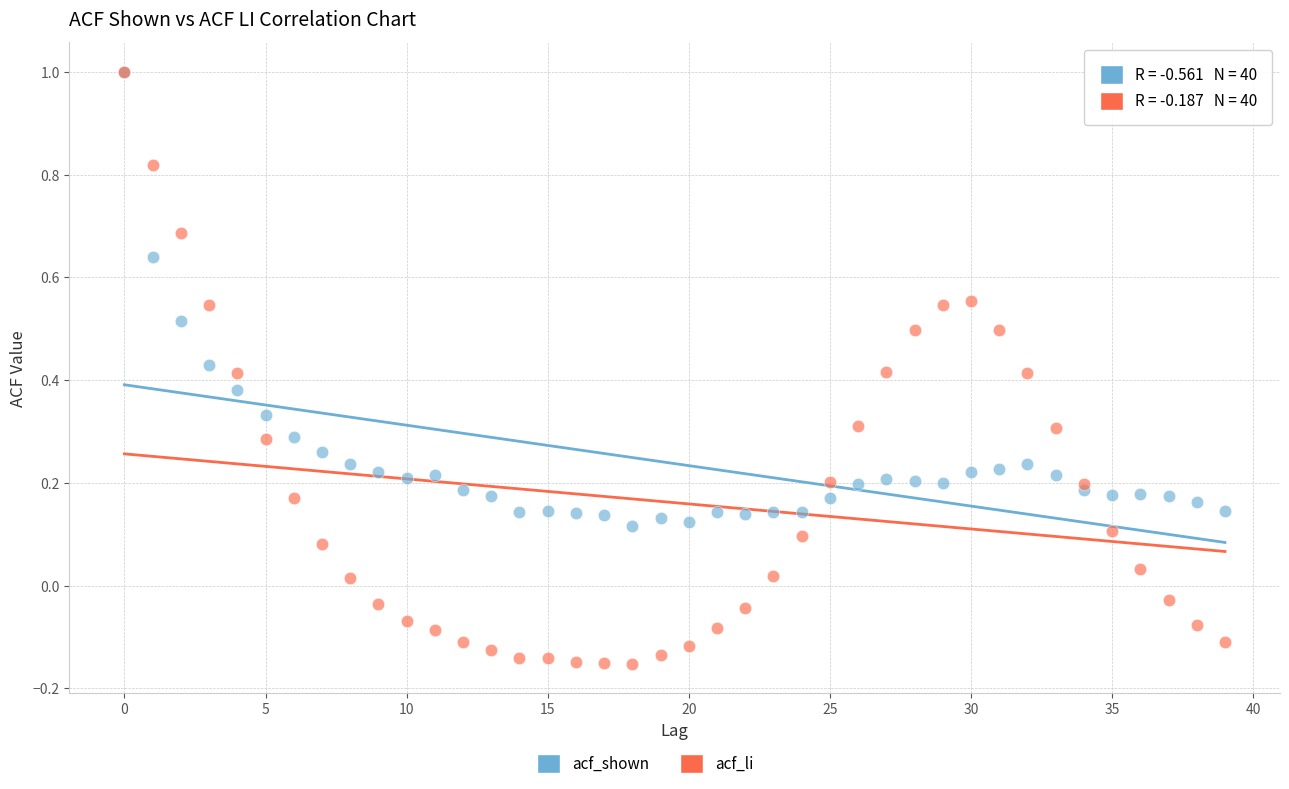

Which series has the largest Y range (max minus min)?

acf_li